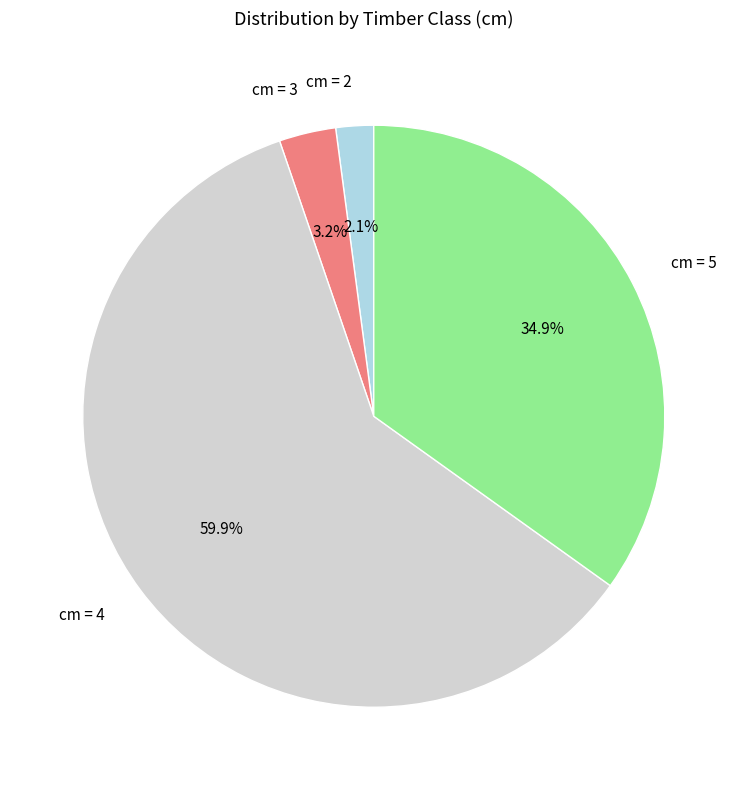

What is the largest slice in the pie chart?

cm = 4